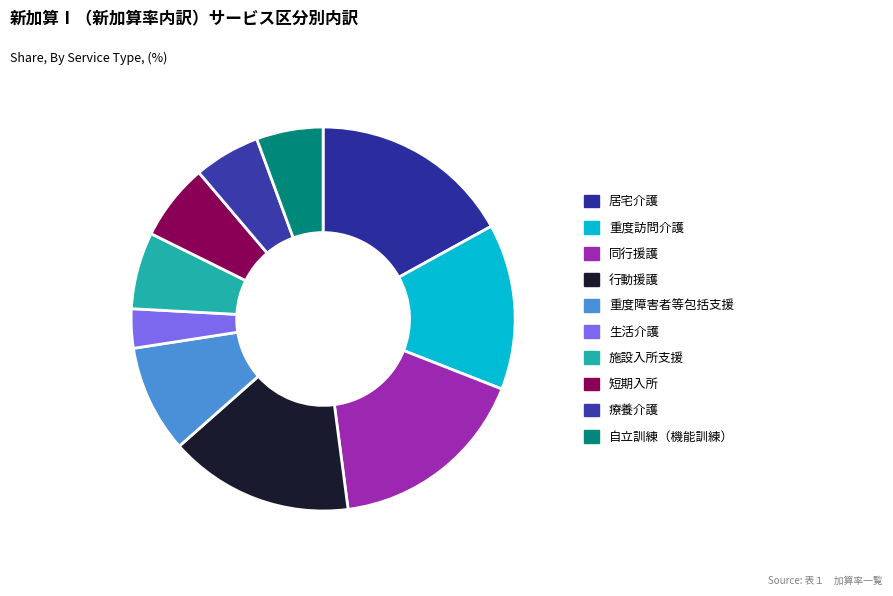

Count the number of slices in the pie.

10